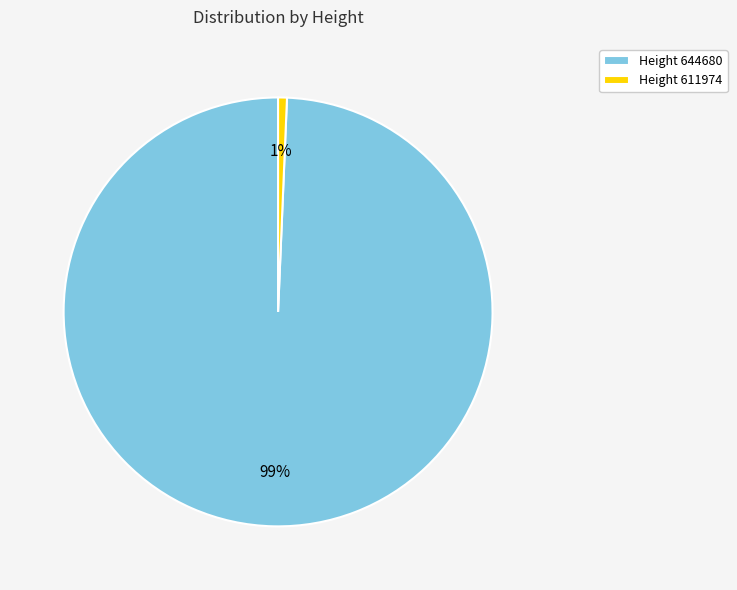

Is there a majority slice in this chart?

Yes